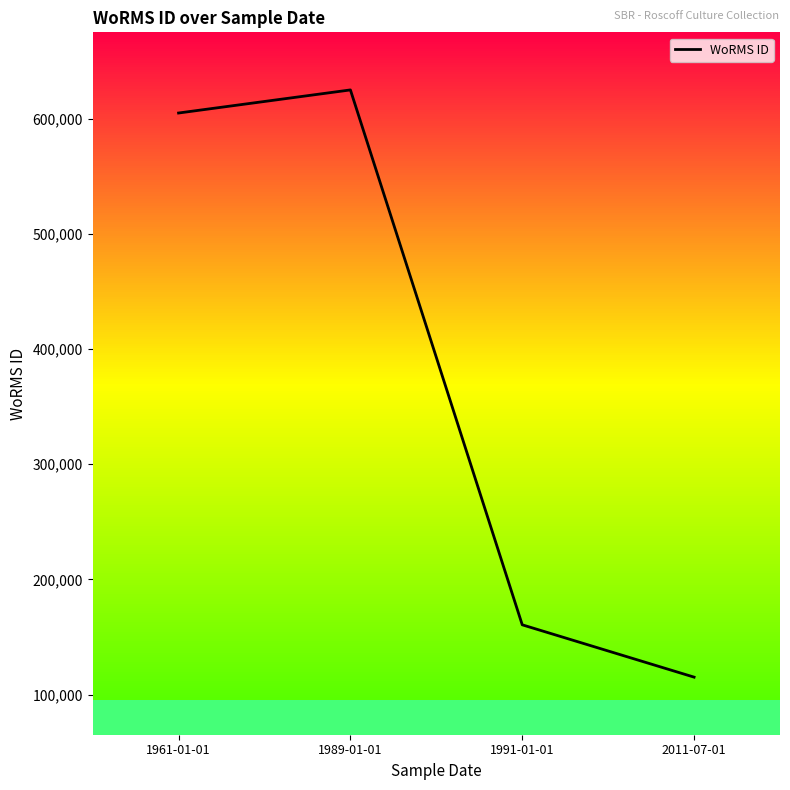

How many lines are shown in the chart?

1